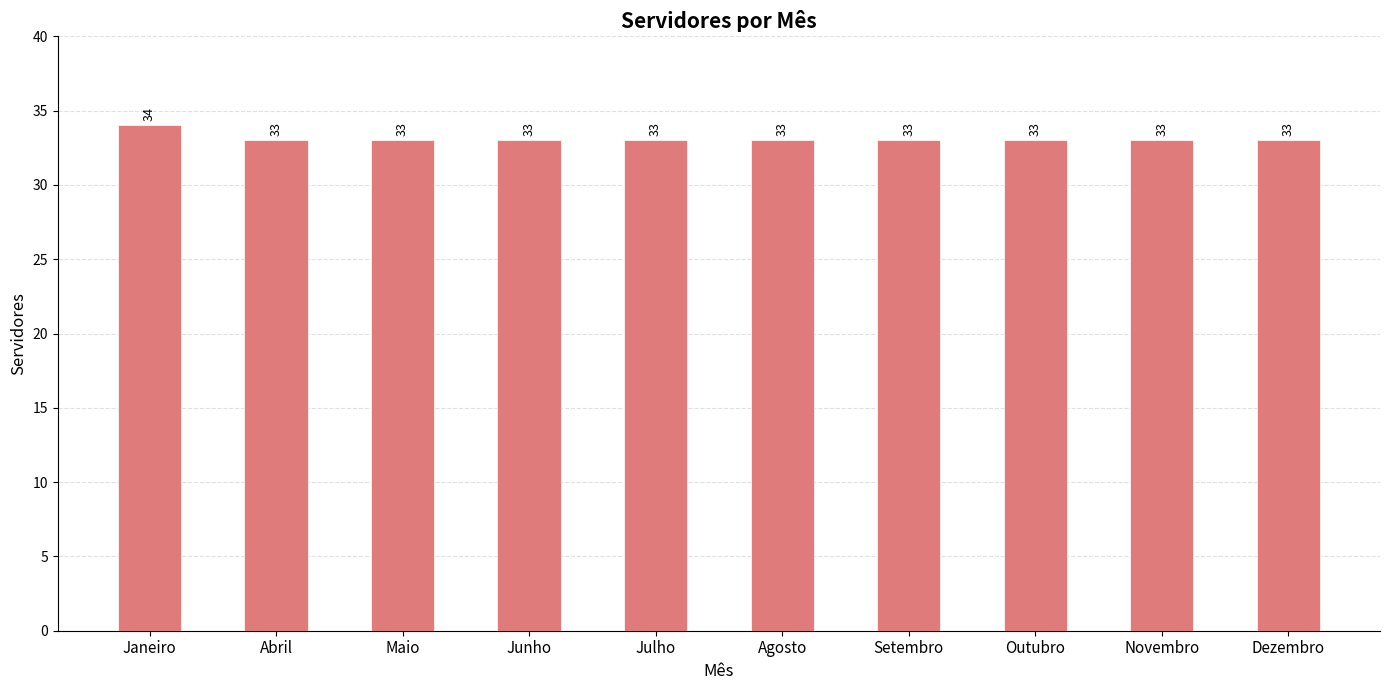

True or false: the data shows 48 at Novembro.

False